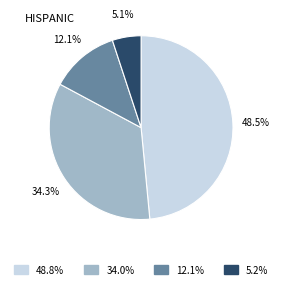

Is there any slice that represents more than half of the pie?

No